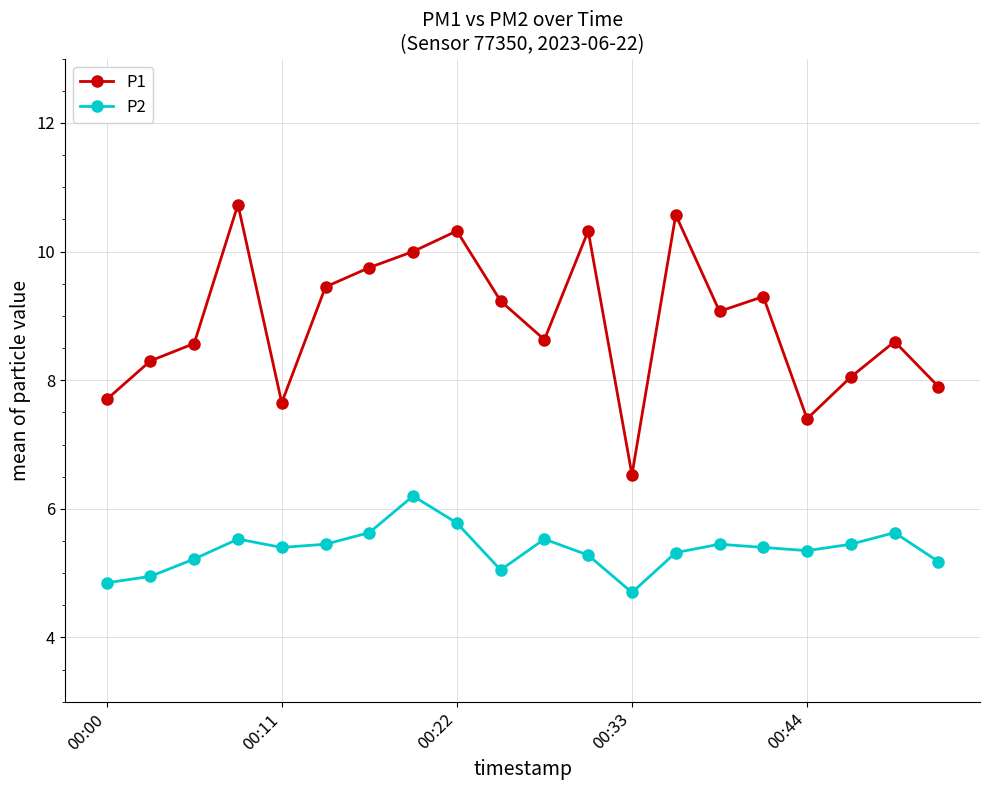

What is the maximum value for P2?

6.2